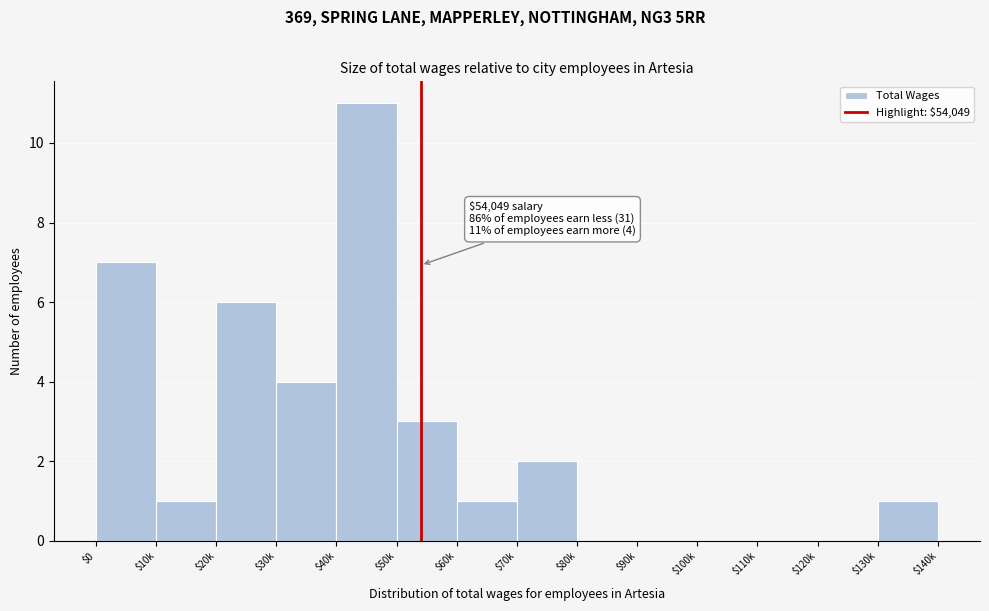

True or false: the data shows 2 at $10k.

False